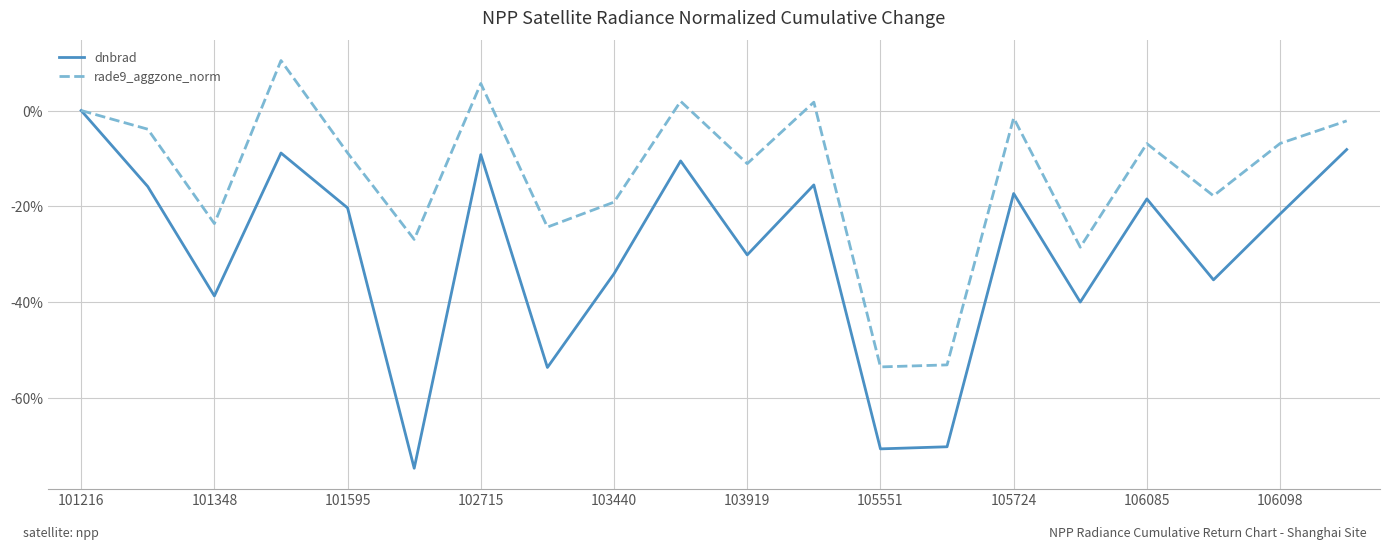

What is the difference between the maximum and minimum values in the rade9_aggzone_norm series?

64.0